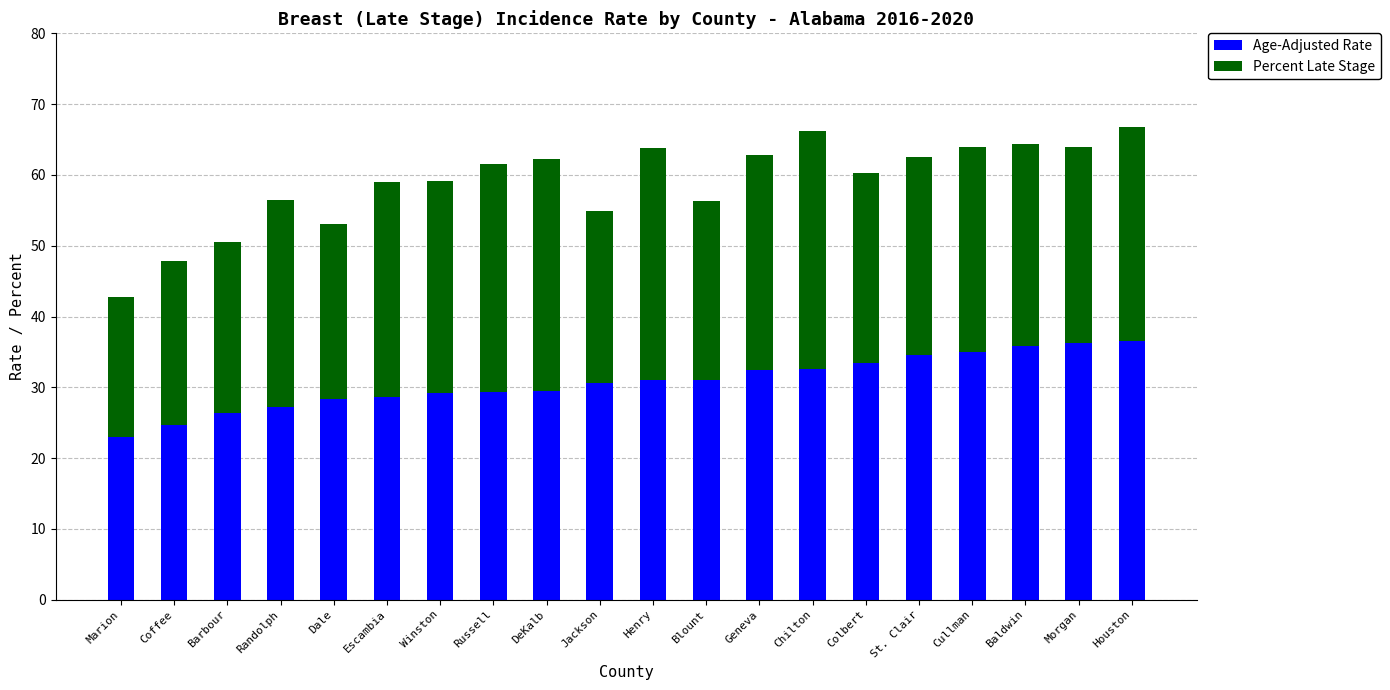

What is the maximum value for Age-Adjusted Rate?

36.5